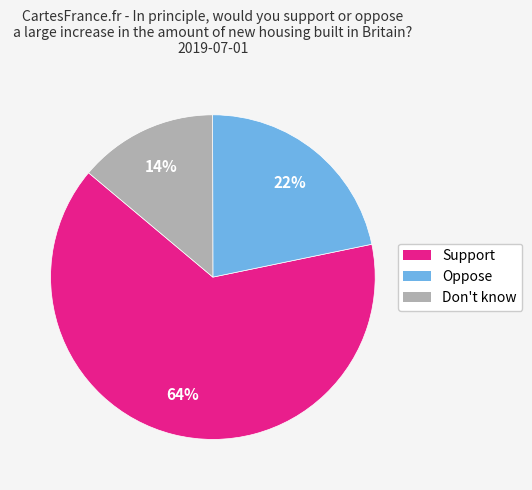

Between Support and Don't know, which is larger?

Support